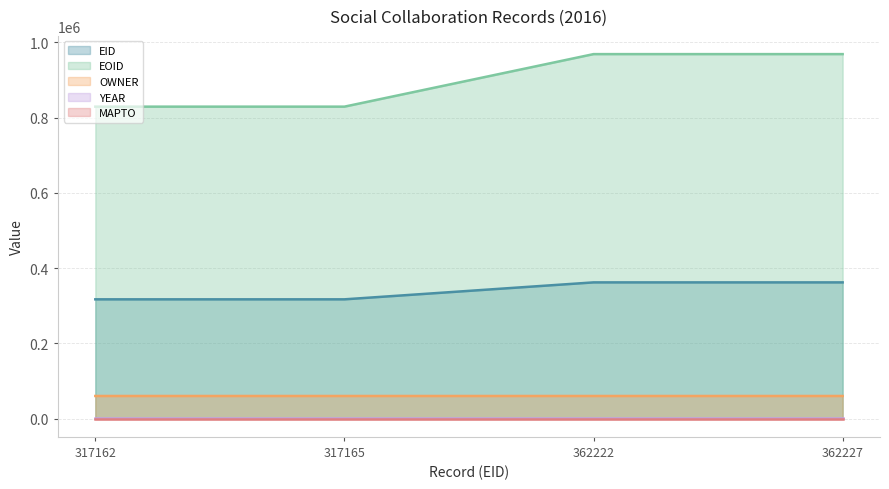

Does the chart display data point markers on the line(s)?

No